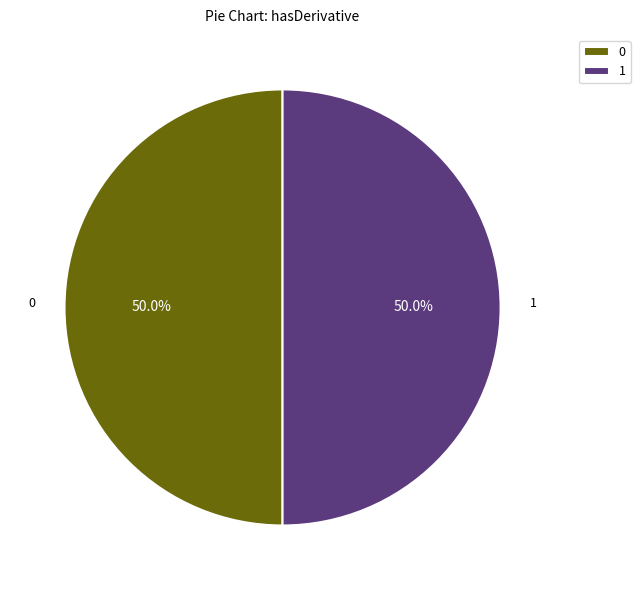

Do 0 and 1 together represent more than half of the pie?

Yes